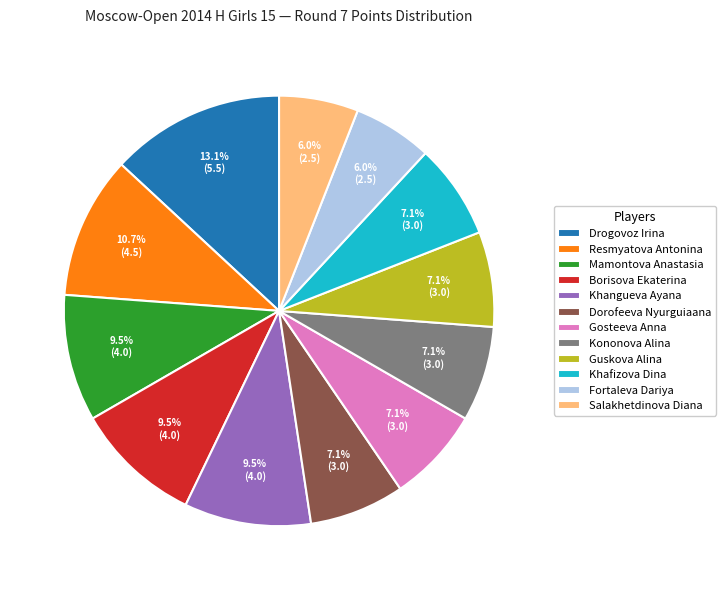

How much of the chart is everything except Khangueva Ayana?

90.5%